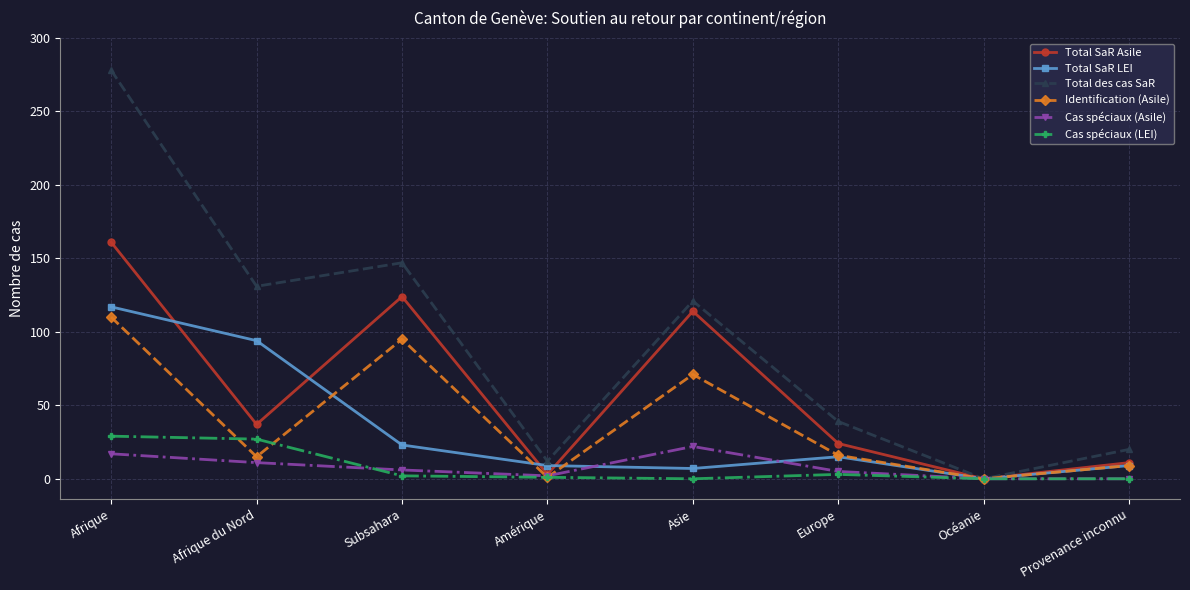

Rank the series by their maximum value, from lowest to highest.

Cas spéciaux (Asile), Cas spéciaux (LEI), Identification (Asile), Total SaR LEI, Total SaR Asile, Total des cas SaR